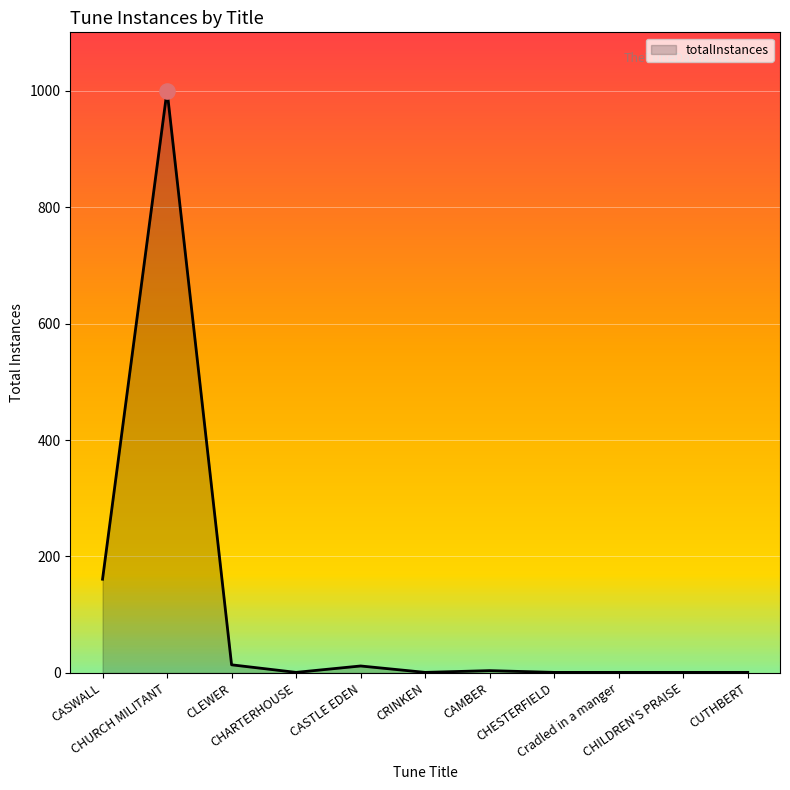

Between CASTLE EDEN and CHURCH MILITANT, which is larger?

CHURCH MILITANT